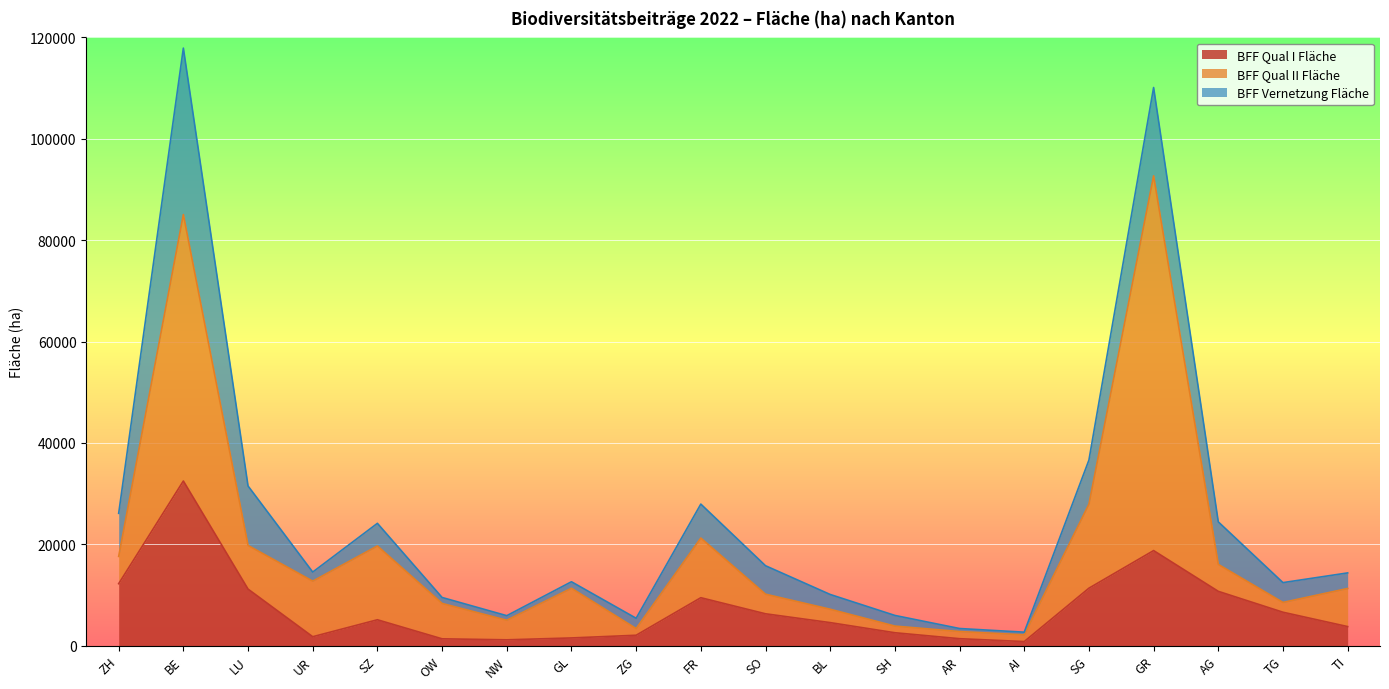

What is the total value across all series at LU?

31520.6